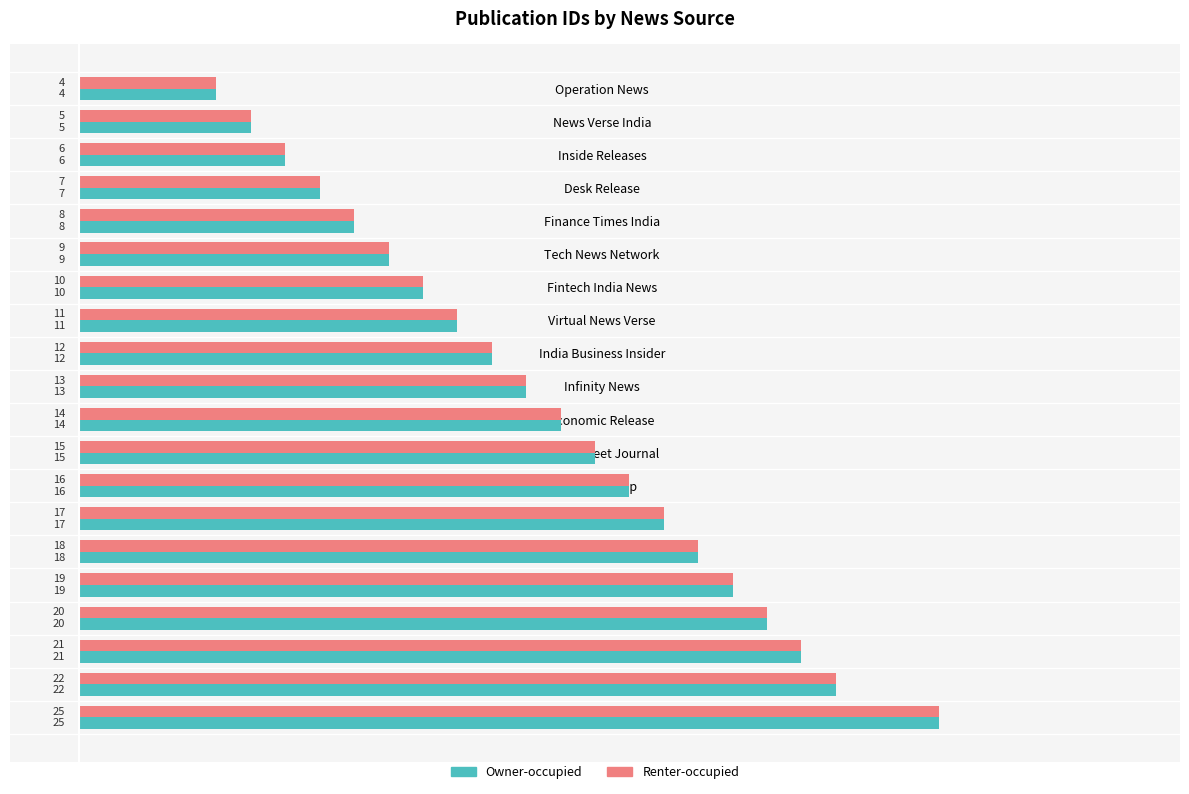

The Renter-occupied series shows 4 at Operation News. True or false?

True